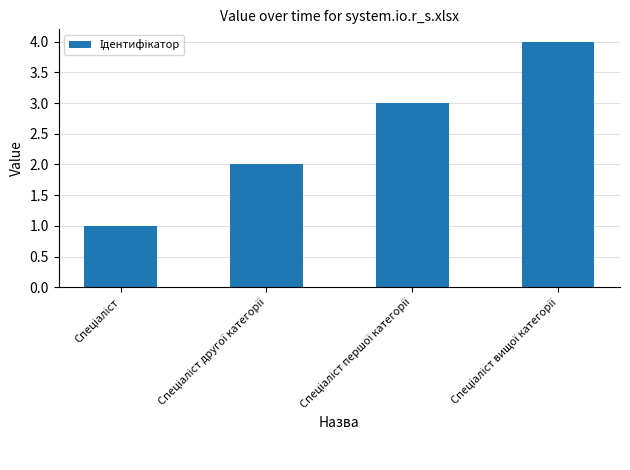

What is the greatest value displayed?

4